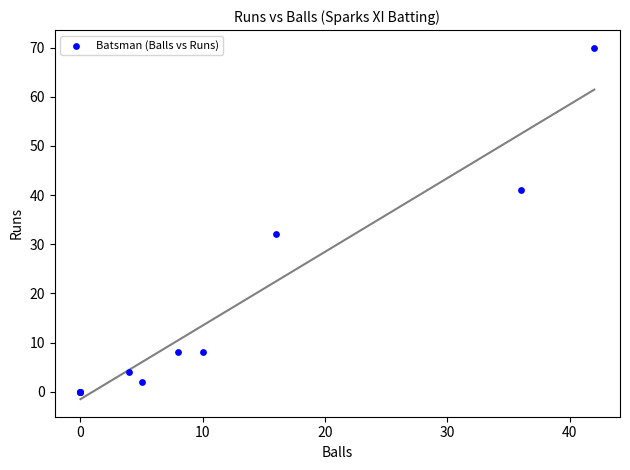

What Y value in the scatter plot is closest to 35?

32